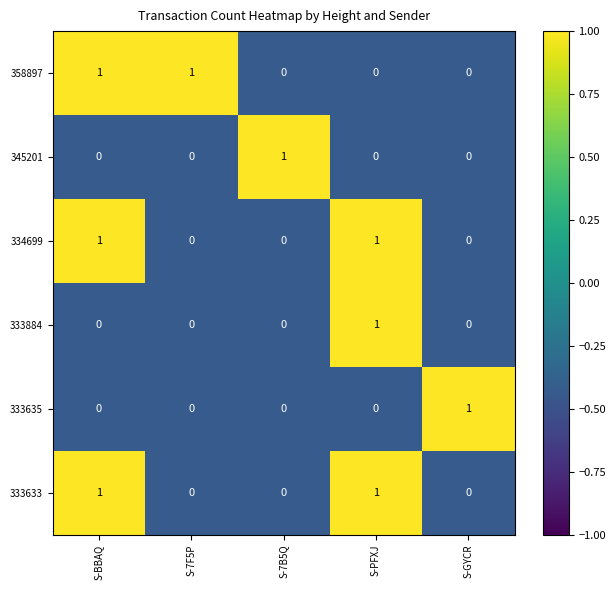

At how many categories does at least one series exceed 0?

5